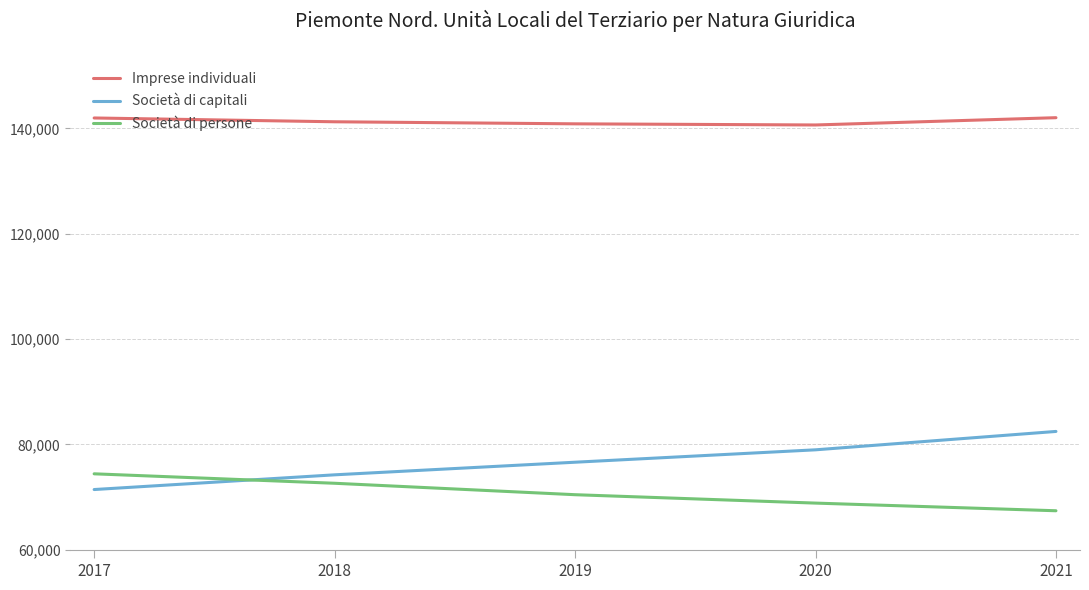

Is this an area chart (filled region under the line)?

No